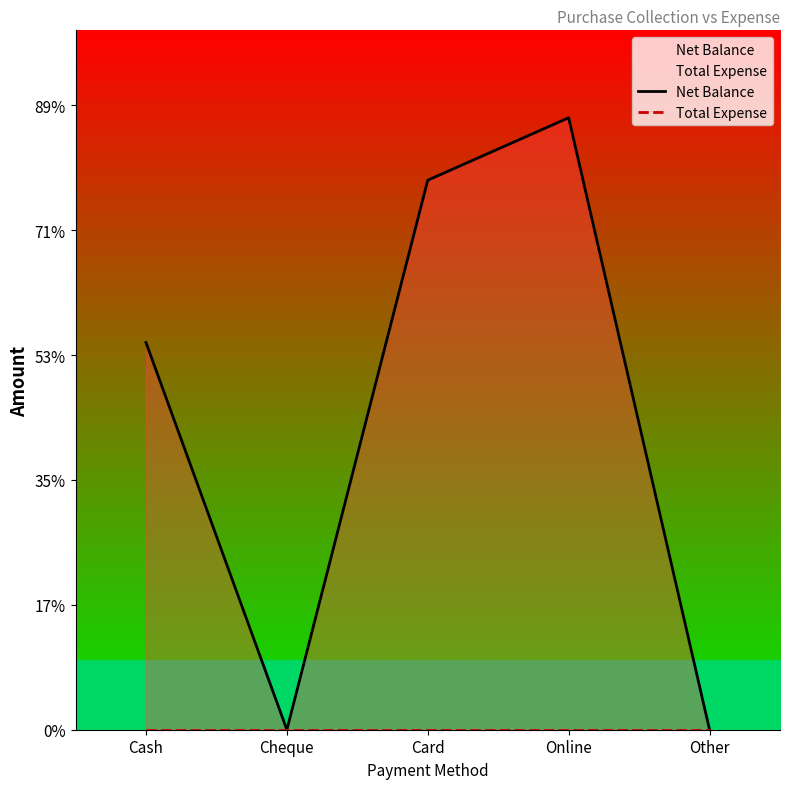

Rank the series at Card from highest to lowest value.

Net Balance, Total Expense